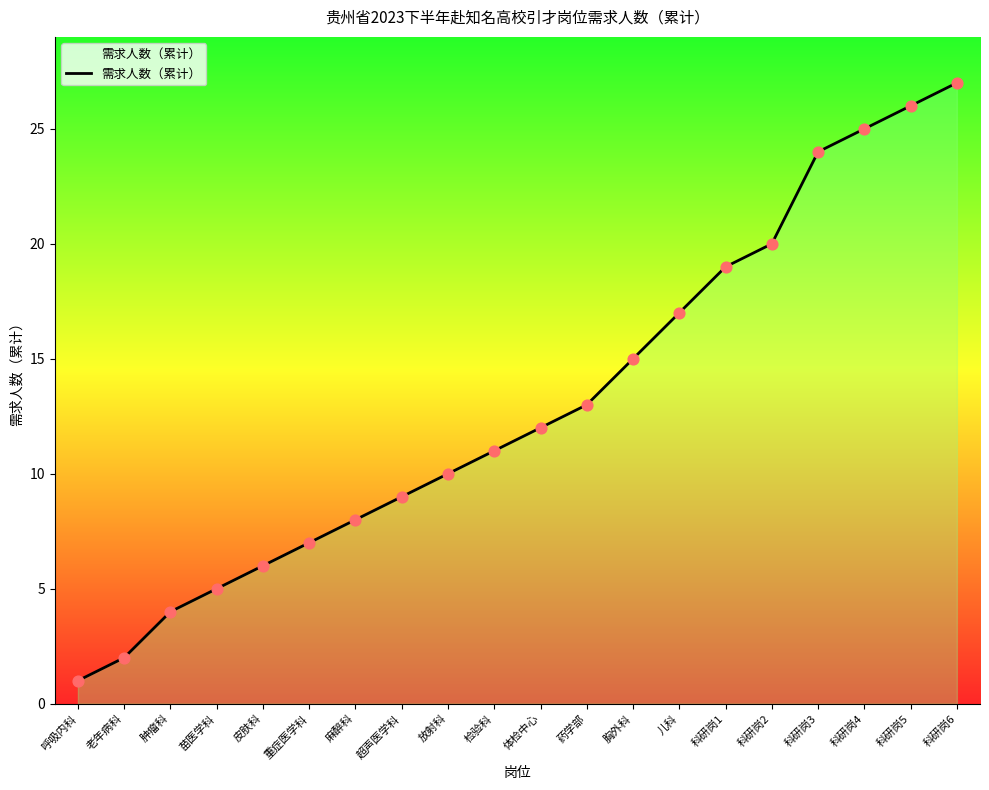

Approximately how many times larger is the value at 科研岗5 compared to 科研岗3?

1.1